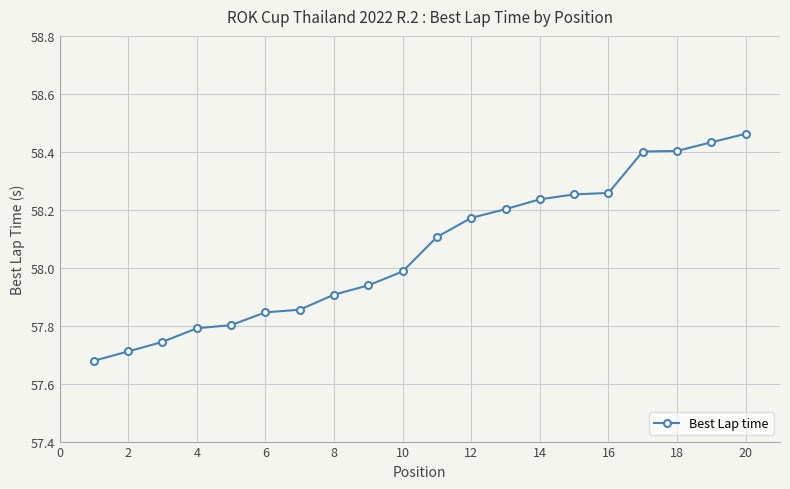

What is the difference between the maximum and minimum values?

0.8